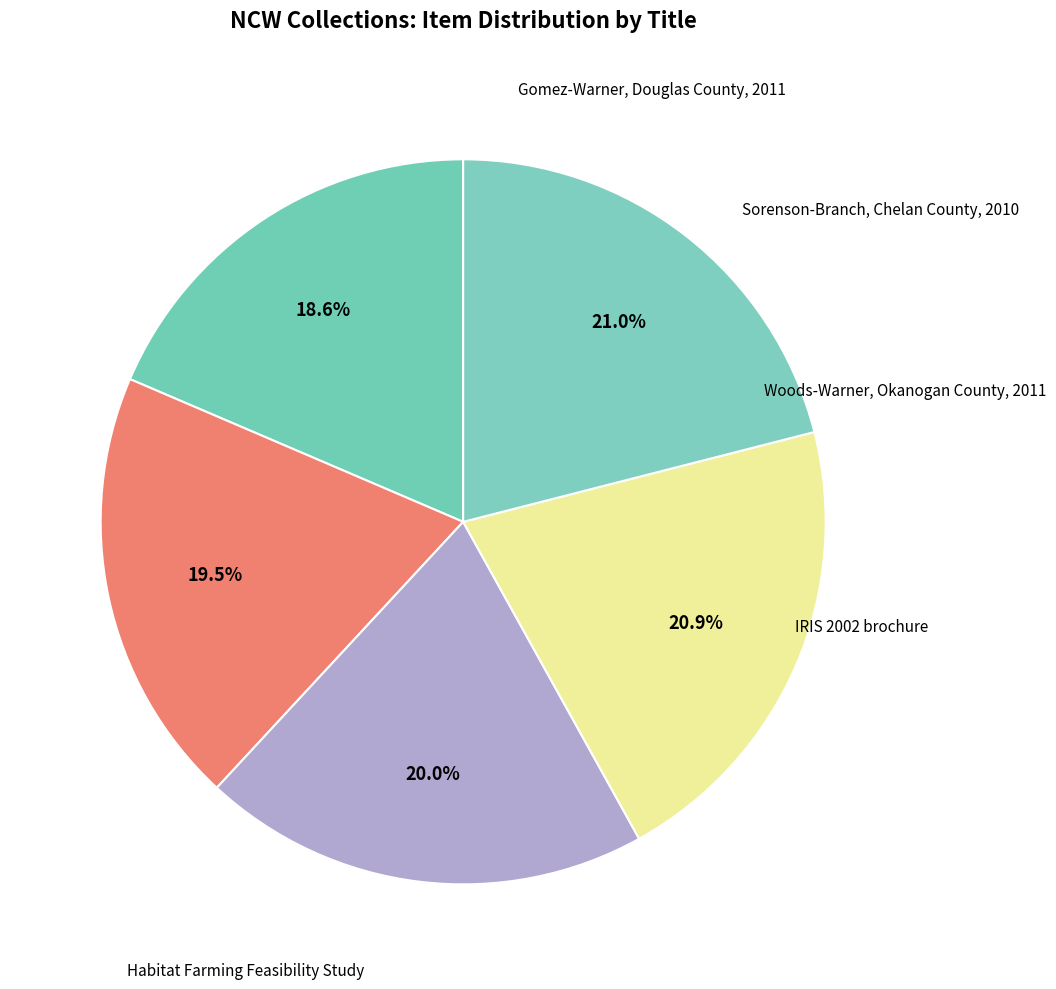

How many segments does this pie chart have?

5